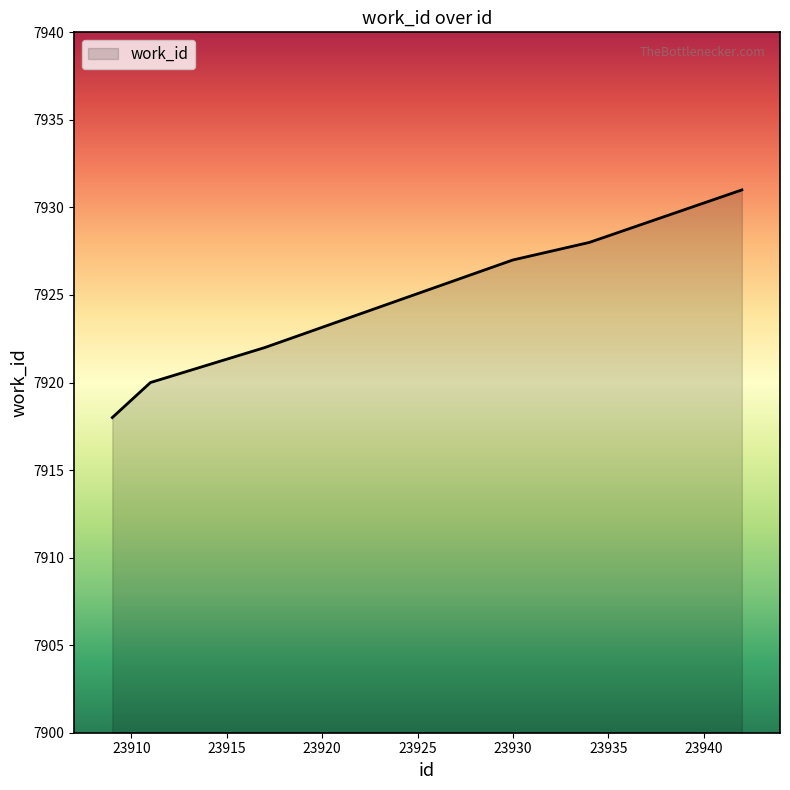

What is the greatest value displayed?

7931